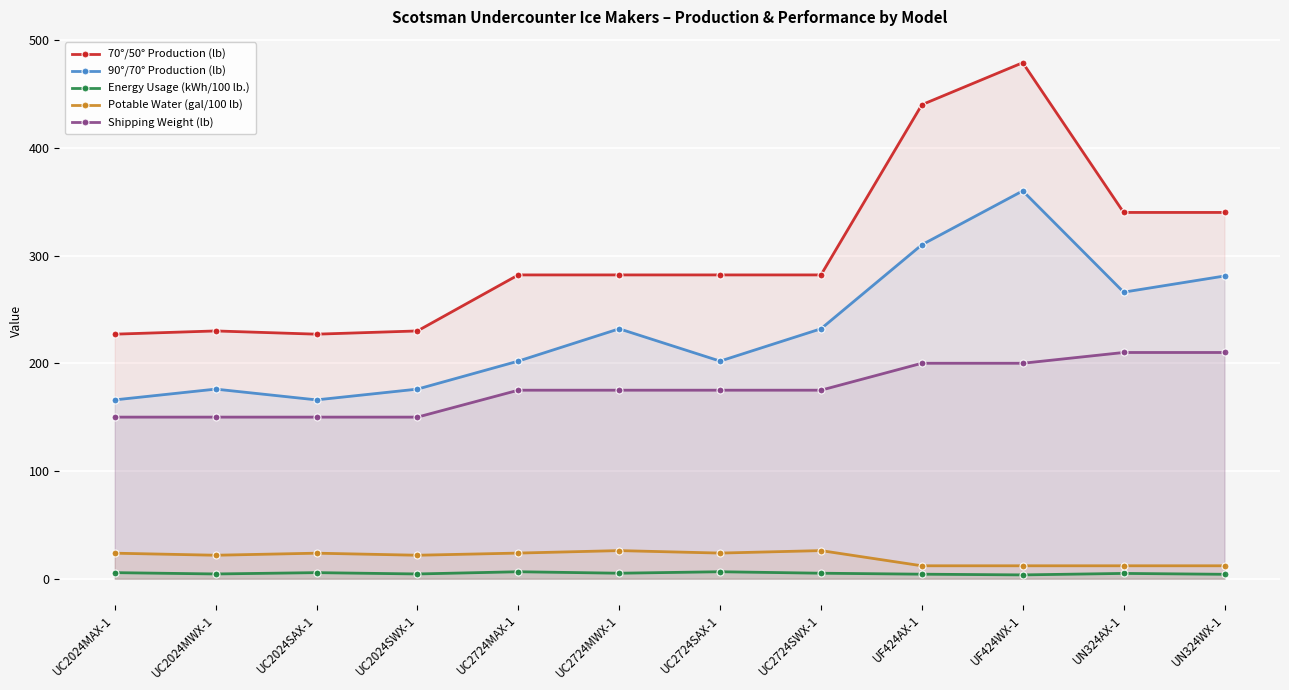

How many series are shown in this chart?

5